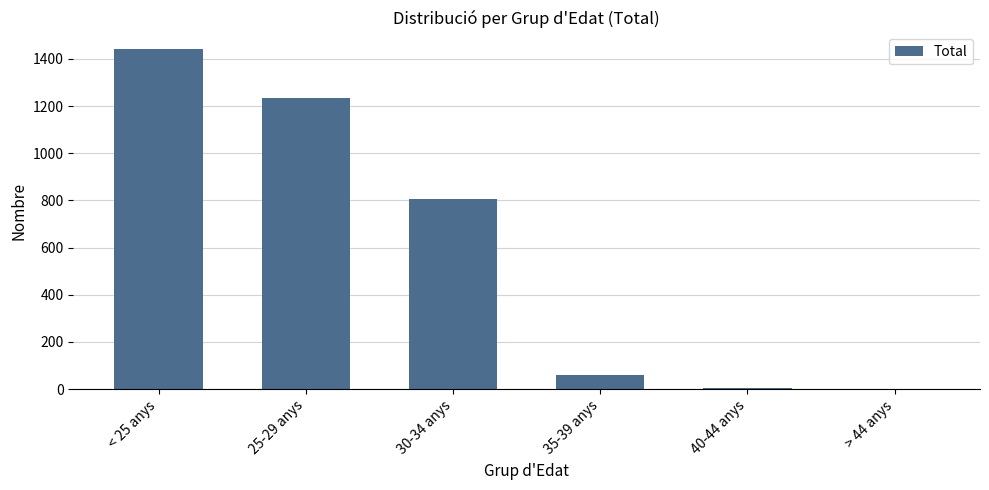

The value at < 25 anys is 1440. True or false?

True